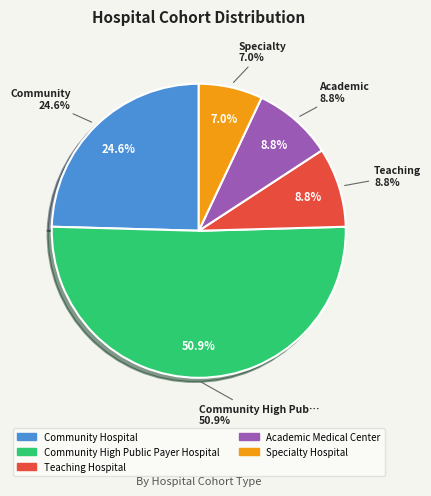

The Community Hospital slice represents 13% of the pie. True or false?

False